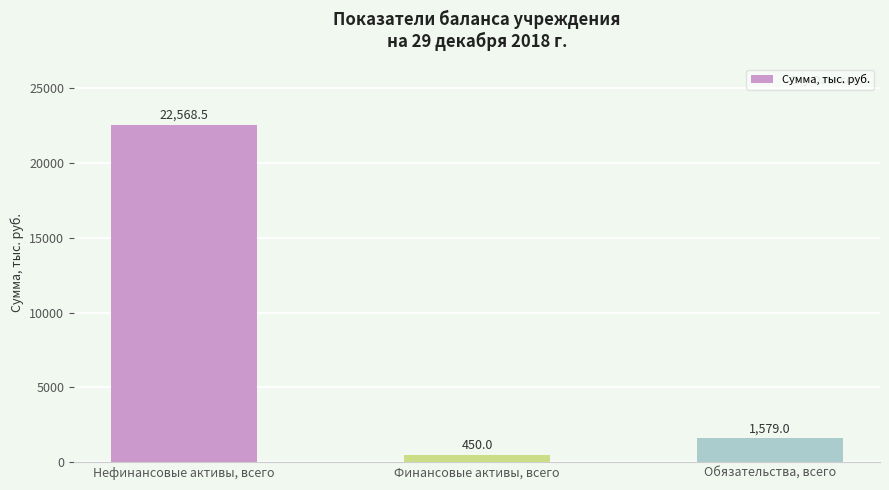

Rank the categories by value from highest to lowest.

Нефинансовые активы, всего, Обязательства, всего, Финансовые активы, всего